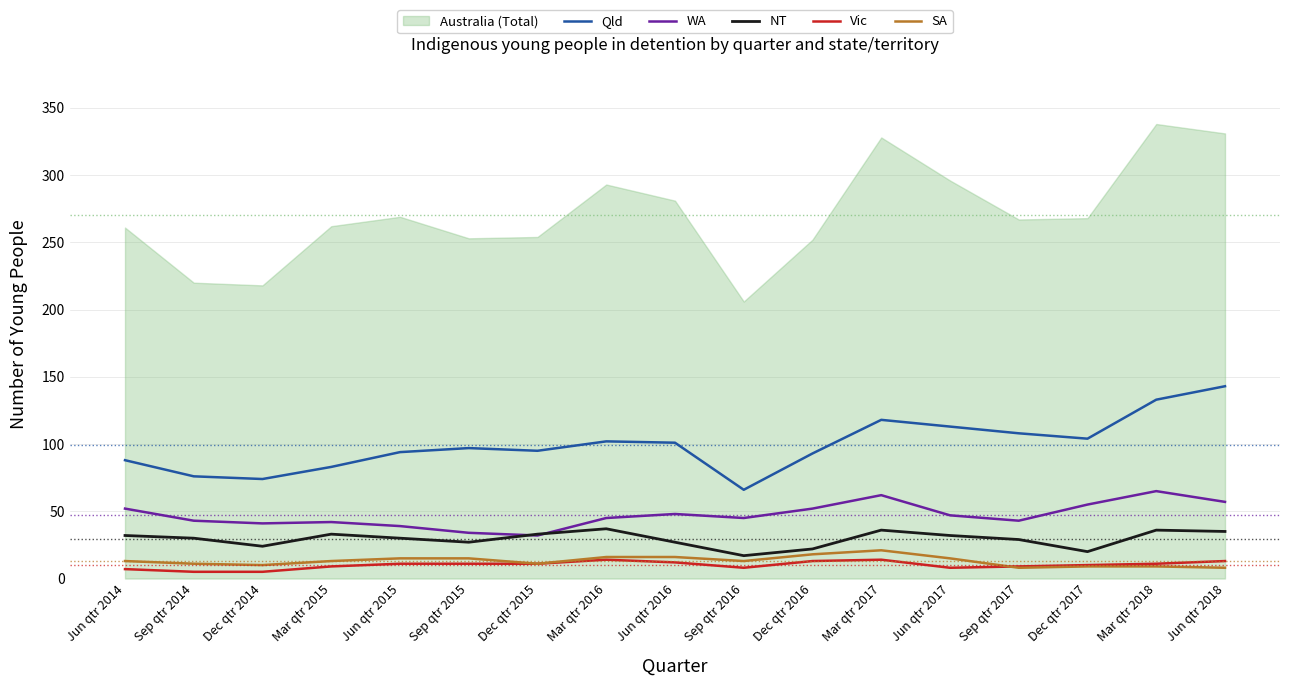

True or false: NT has a value of 35 at Dec qtr 2016.

False